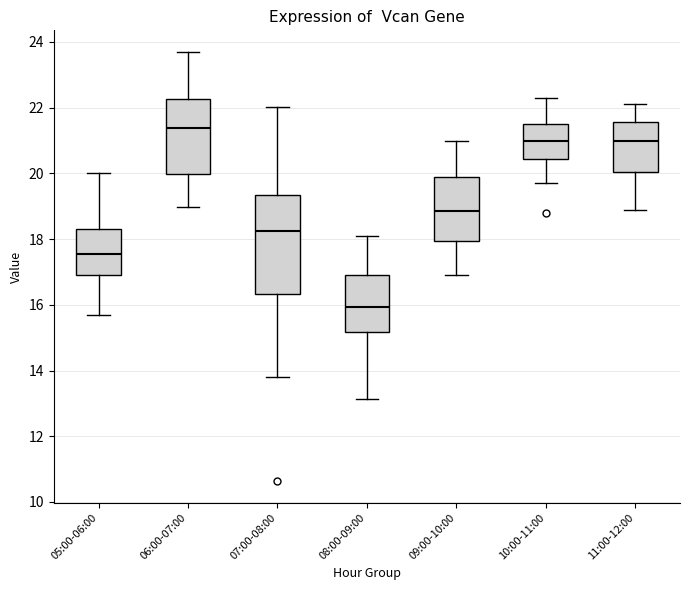

Comparing the boxes themselves (not the whiskers), which one is the tallest?

07:00-08:00